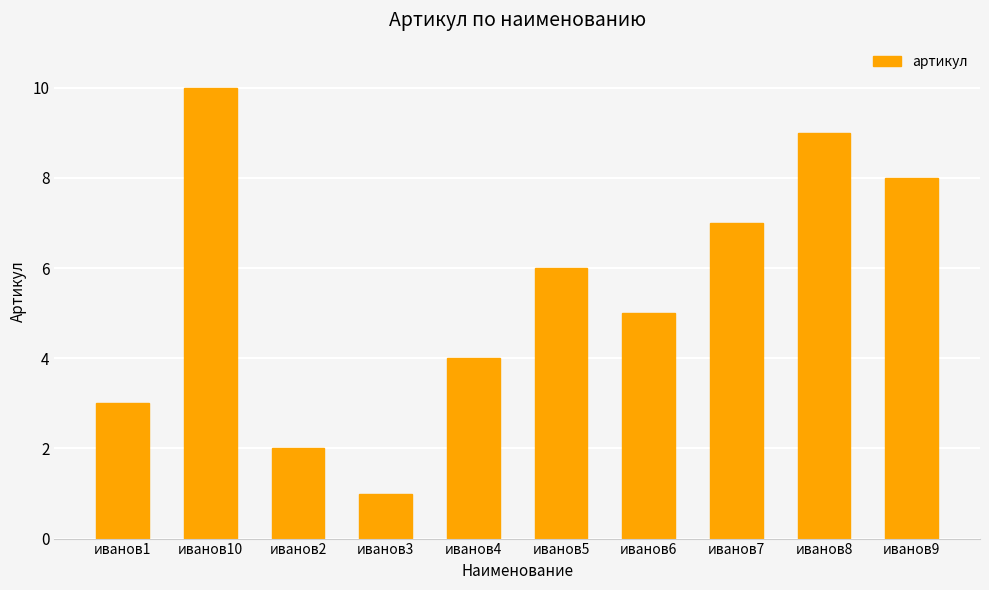

What is the change in value from иванов1 to иванов5?

+3